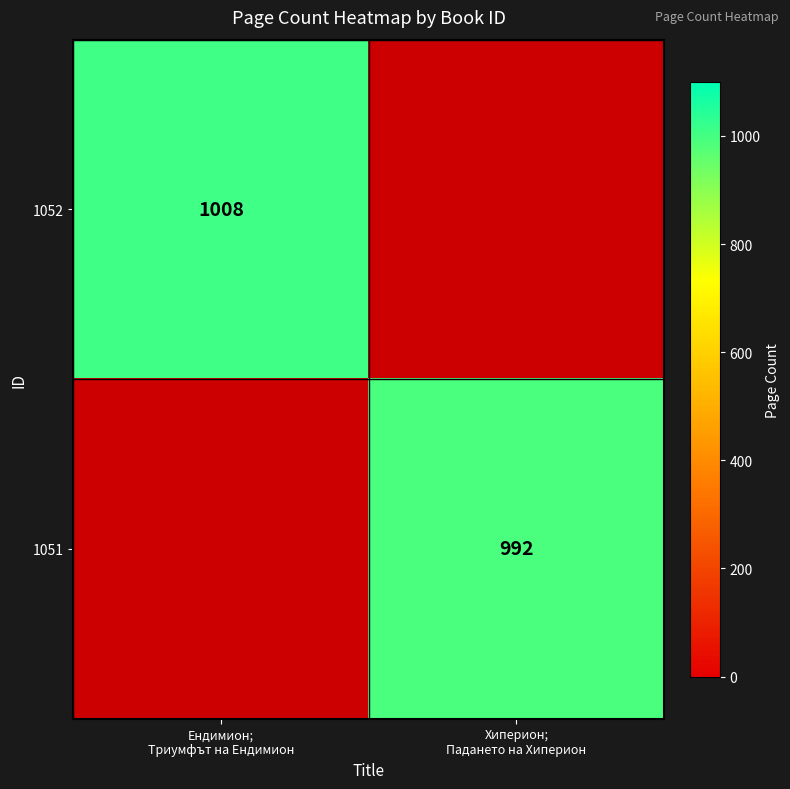

Which category has the highest value across all series?

Ендимион;
Триумфът на Ендимион